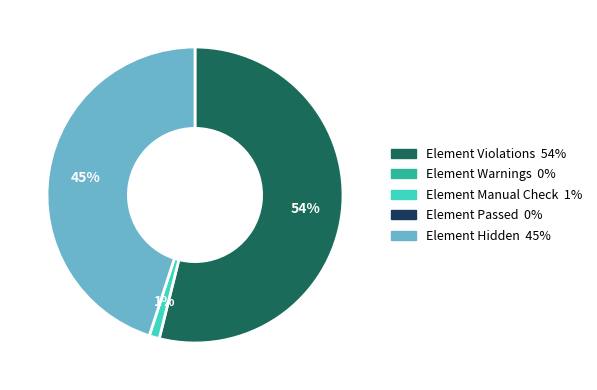

How many segments does this pie chart have?

3